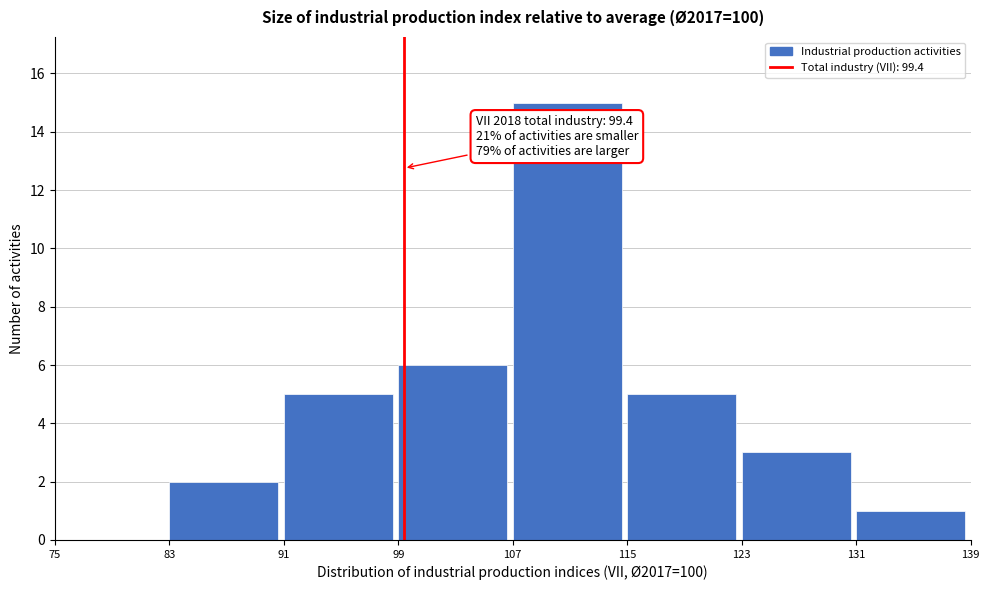

Over which range of the x-axis is the bar tallest?

107 to 115